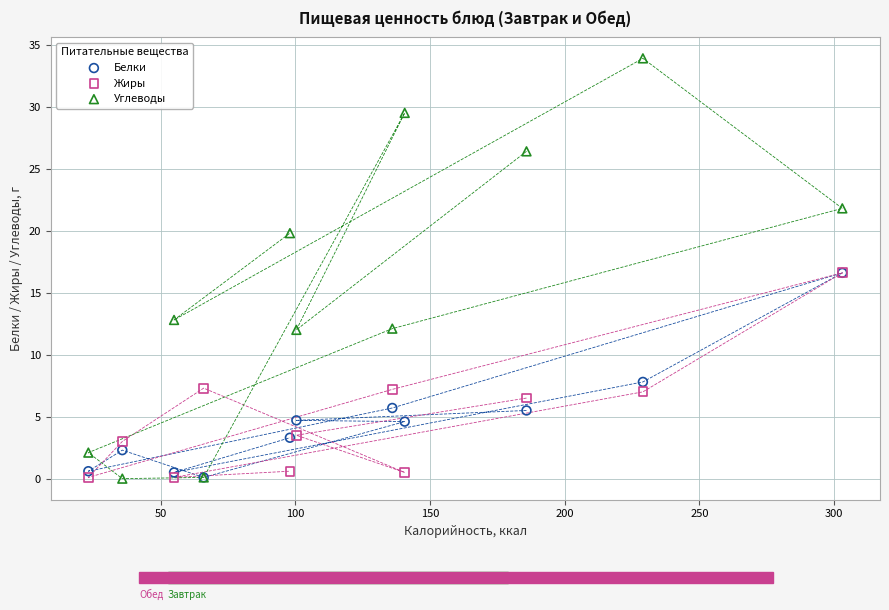

What are all the series names shown in the legend?

Белки, Жиры, Углеводы